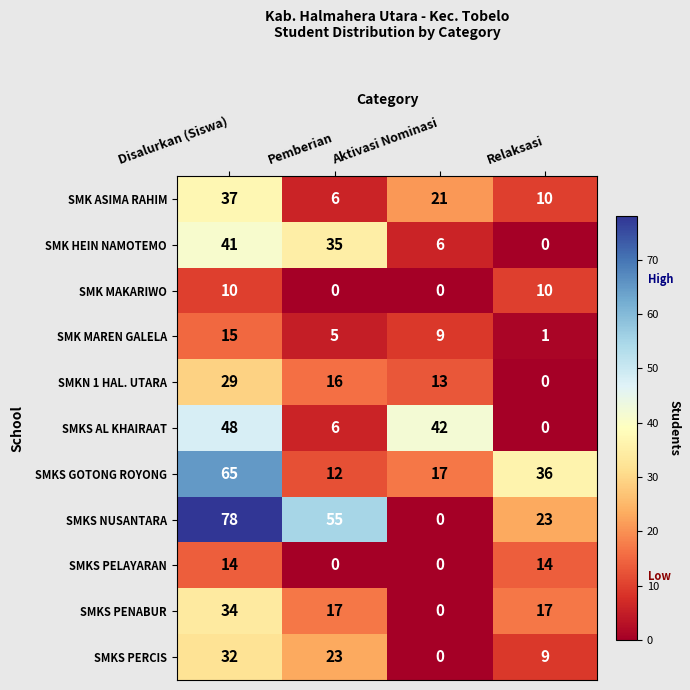

Is it true that SMKS PENABUR equals 34 at Disalurkan (Siswa)?

True